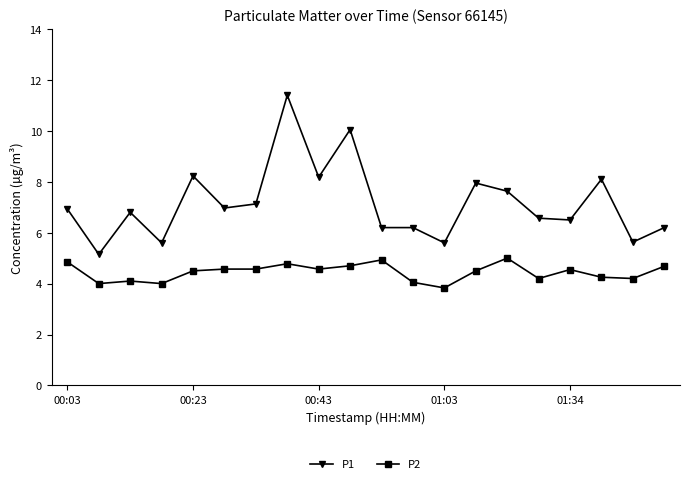

What is the average value of the P2 series?

4.4